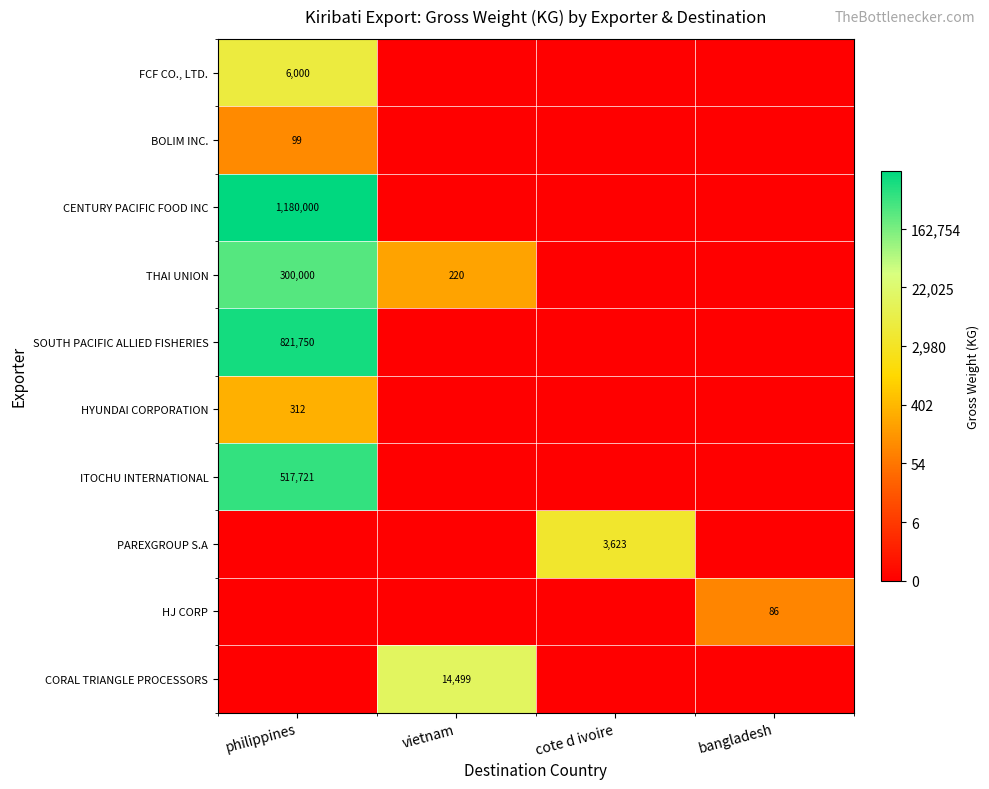

True or false: CENTURY PACIFIC FOOD INC has a value of 1180000 at philippines.

True